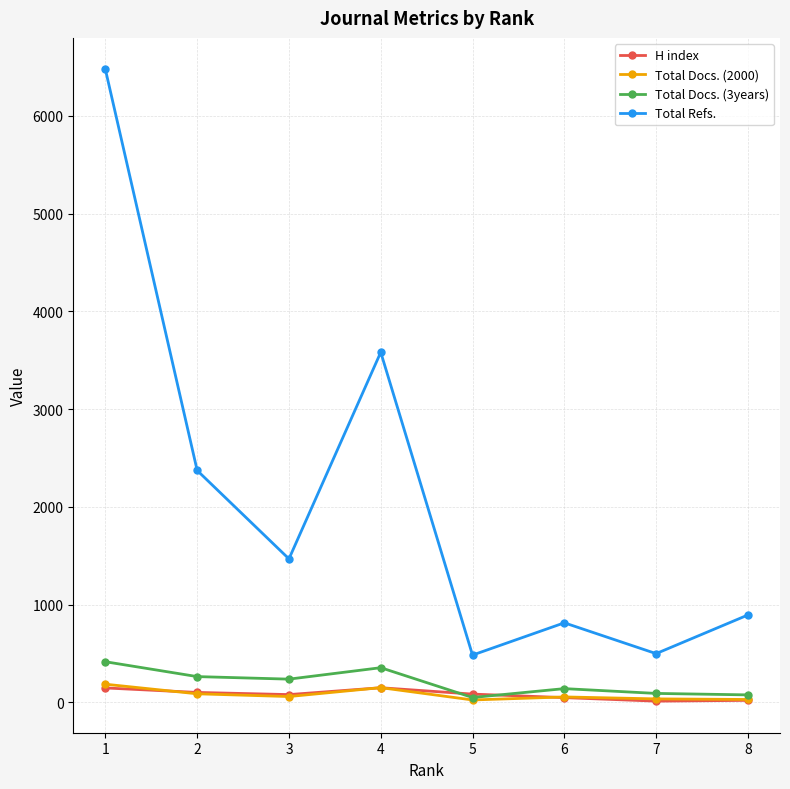

At which category does the chart reach its peak across all series?

1